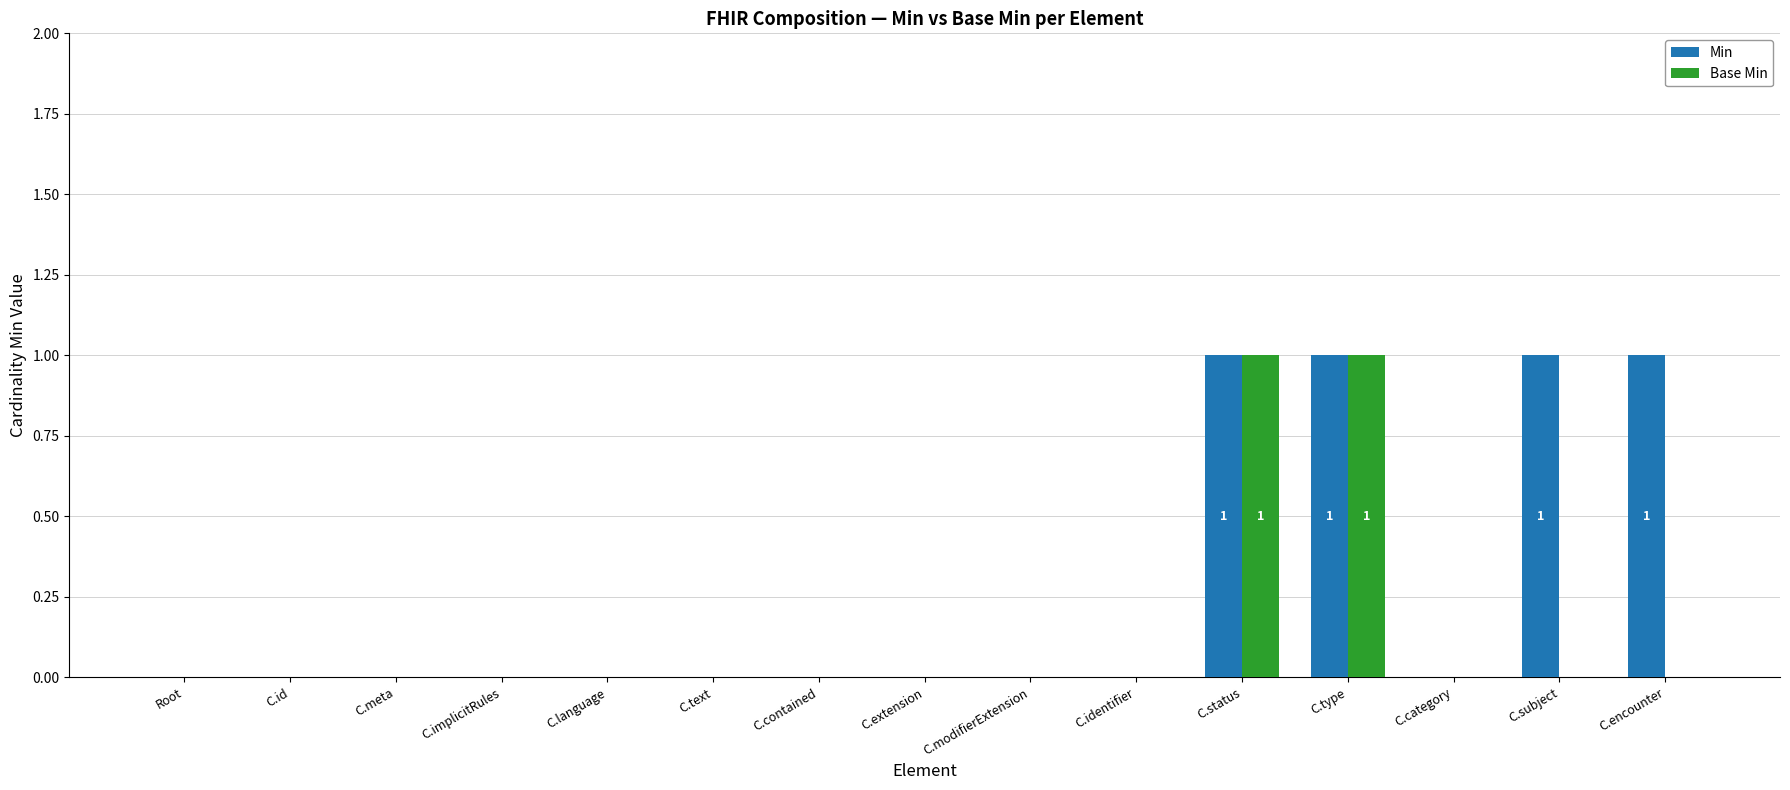

What is the spread (max minus min) of values at C.encounter?

1